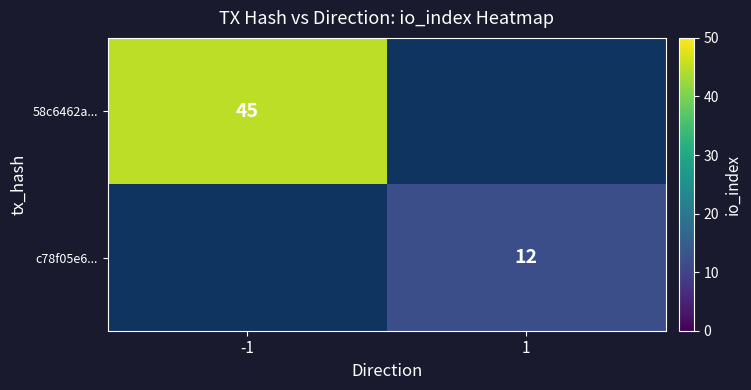

Is it true that c78f05e6... equals 5 at 1?

False